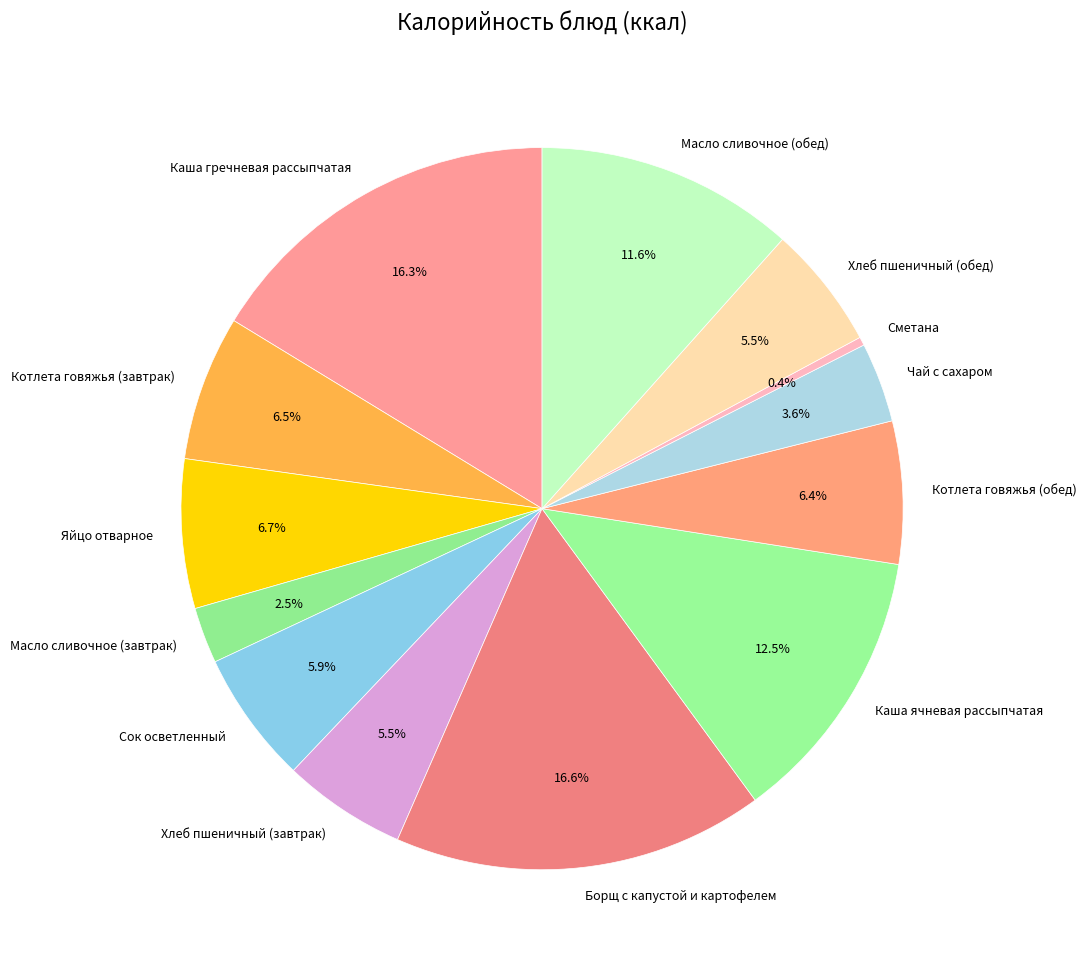

Does Котлета говяжья (обед) account for over 50% of the chart?

No